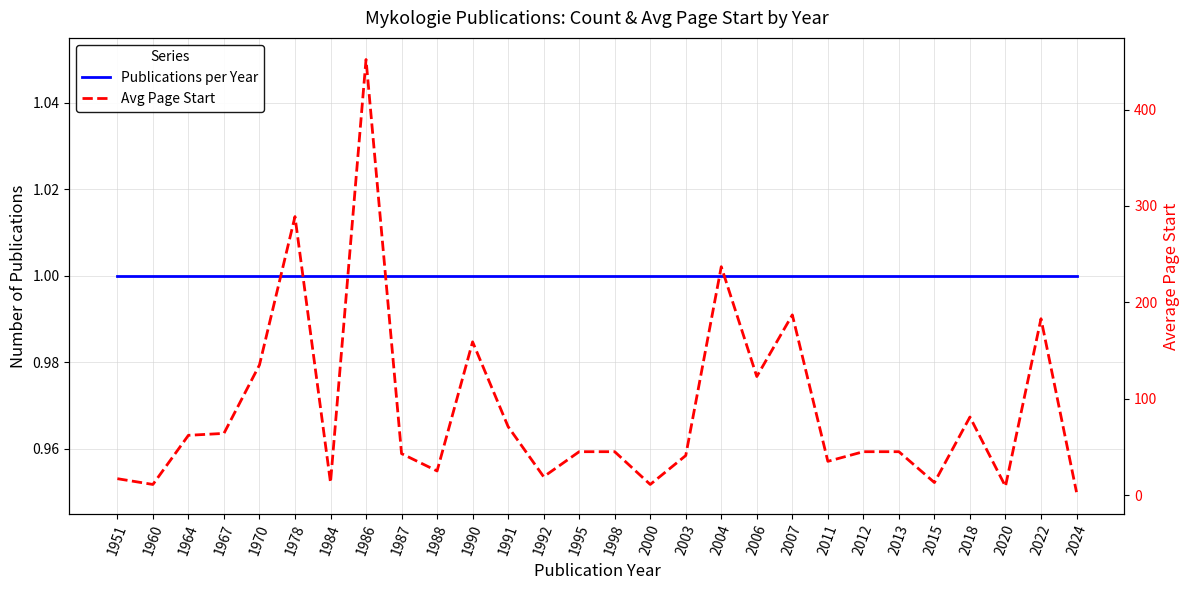

Reading right to left, extract all data points from this chart.

Publications per Year: 1	1	1	1	1	1	1	1	1	1	1	1	1	1	1	1	1	1	1	1	1	1	1	1	1	1	1	1
Avg Page Start: 3	183	9	81	13	45	45	35	187	123	237	41	11	45	45	19	71	159	25	43	452	13	289	135	64	62	11	17